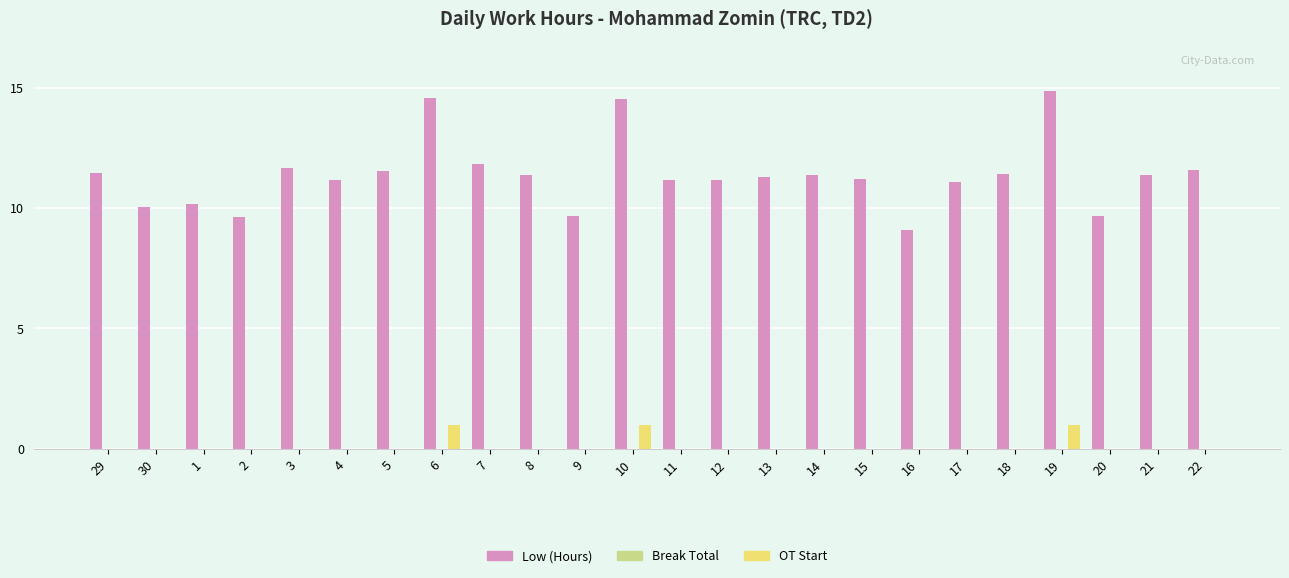

What is the sum of all OT Start values?

3.0